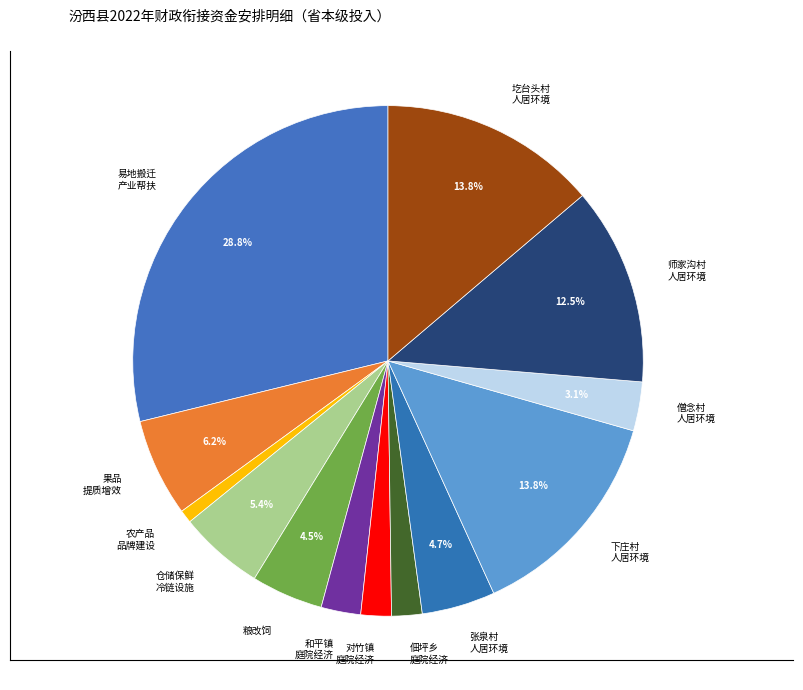

To the nearest percent, what is the difference between the largest and smallest slice percentages?

28%